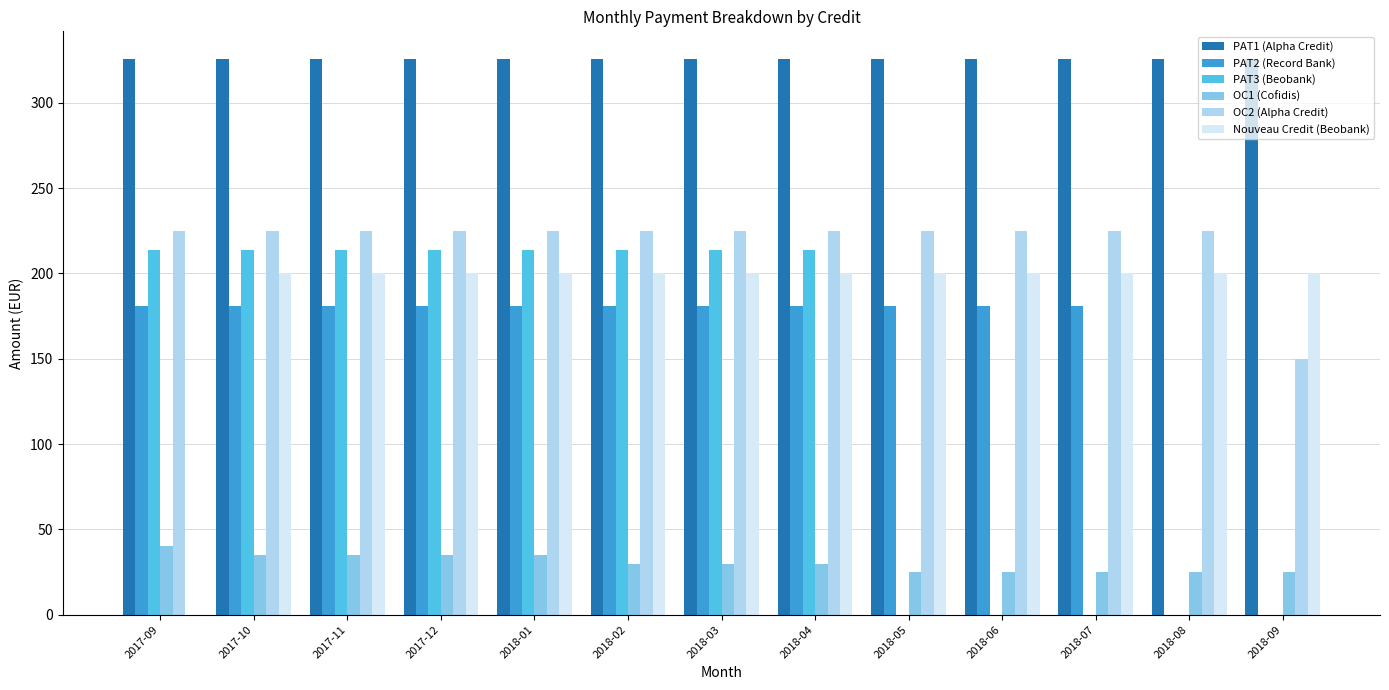

What are all the series names shown in the legend?

PAT1 (Alpha Credit), PAT2 (Record Bank), PAT3 (Beobank), OC1 (Cofidis), OC2 (Alpha Credit), Nouveau Credit (Beobank)